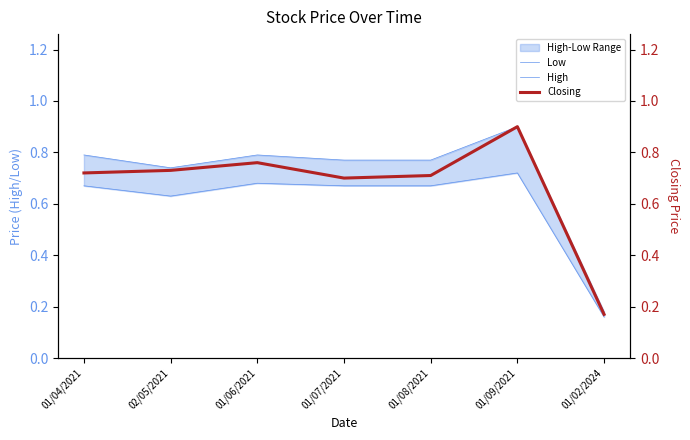

Between 01/04/2021 and 01/09/2021, which series saw the biggest shift?

Closing